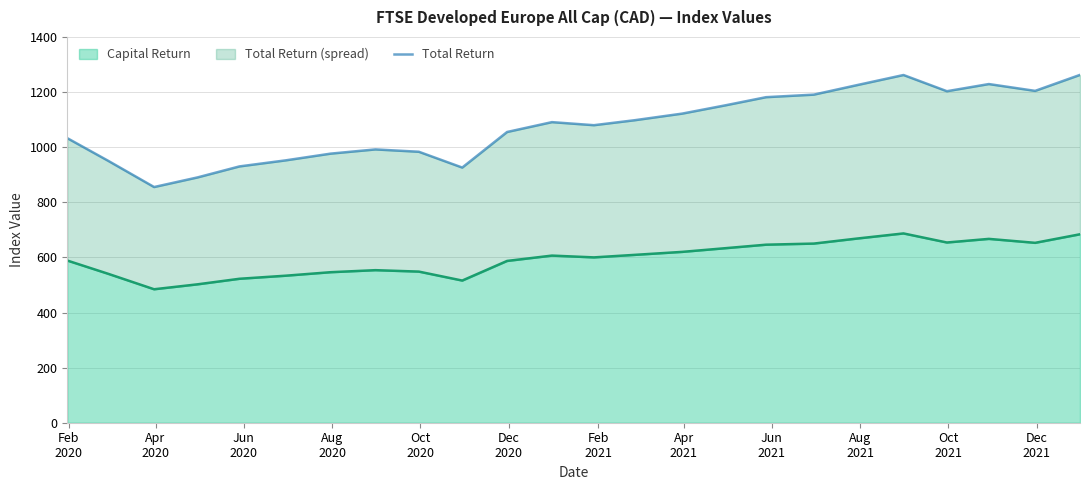

What is the minimum value for Capital Return?

484.4